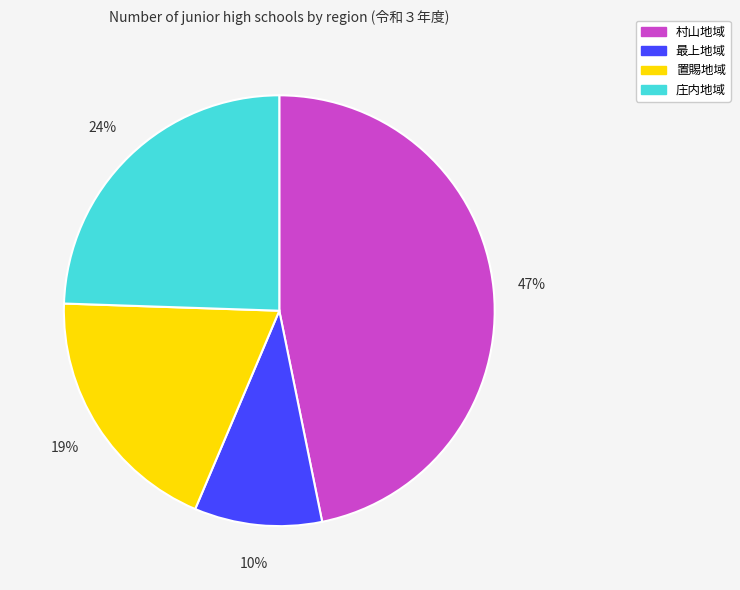

Is it true that 置賜地域 is 31% of the pie?

False